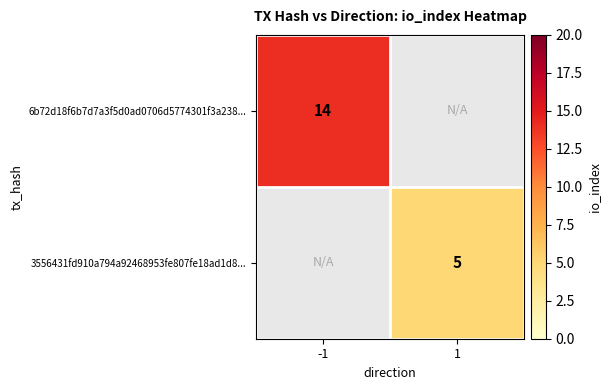

What is the greatest value displayed?

14.0